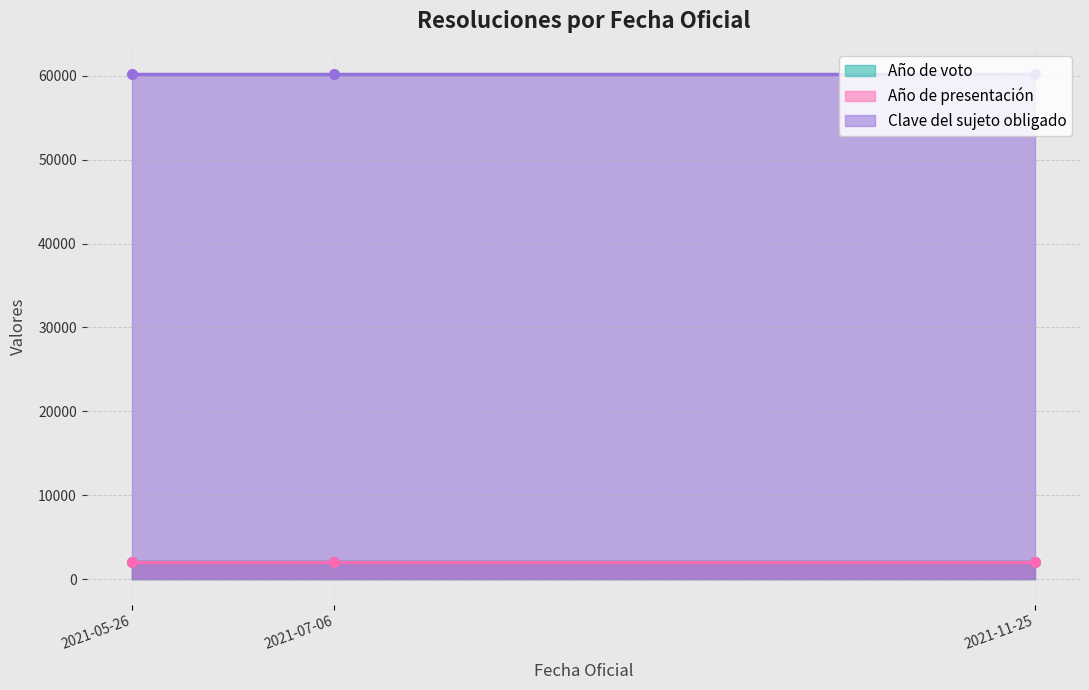

Which series changed the most between 2021-07-06 and 2021-05-26?

Año de voto